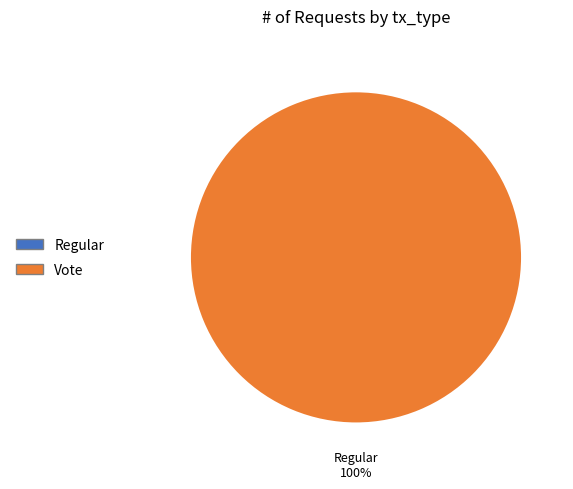

Is there a majority slice in this chart?

Yes